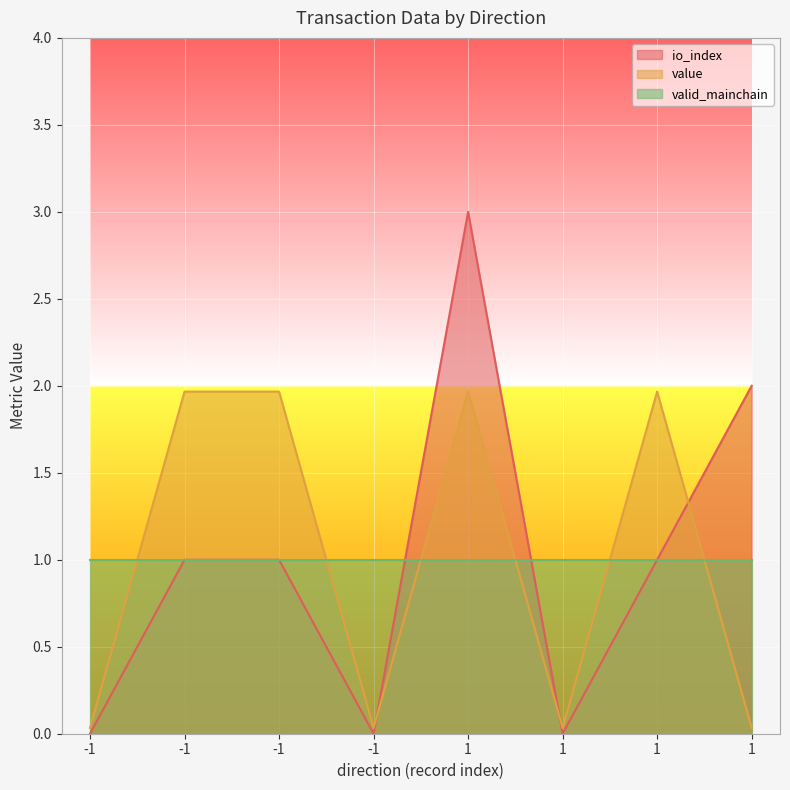

At which category does io_index reach its first local valley?

-1